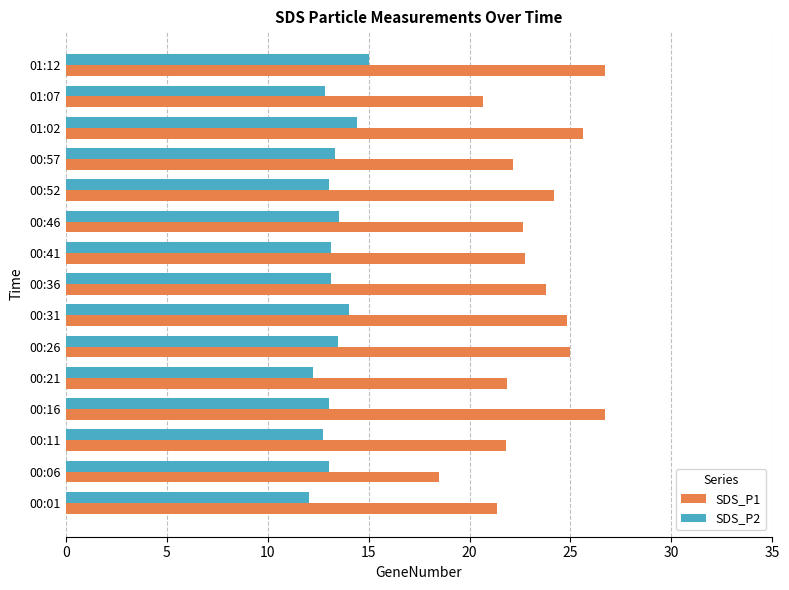

At which label does SDS_P1 reach its minimum?

00:06